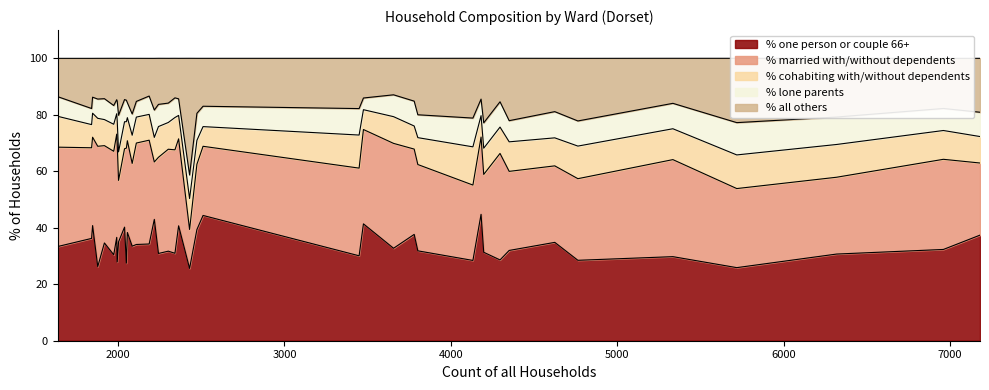

What is the highest value of the % one person or couple 66+ series?

44.8